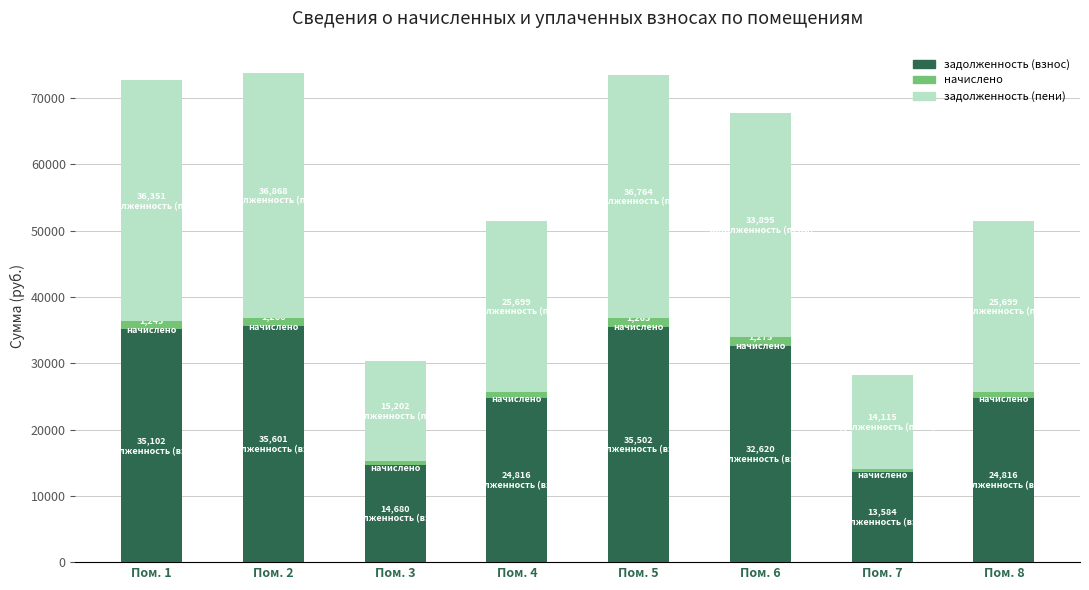

At which label does задолженность (взнос) first exceed 32620?

Пом. 1